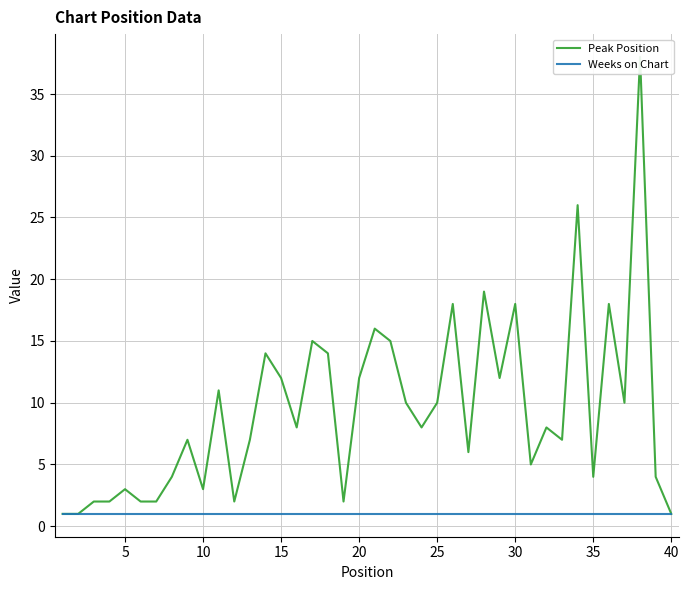

What is the total value across all series at 35?

5